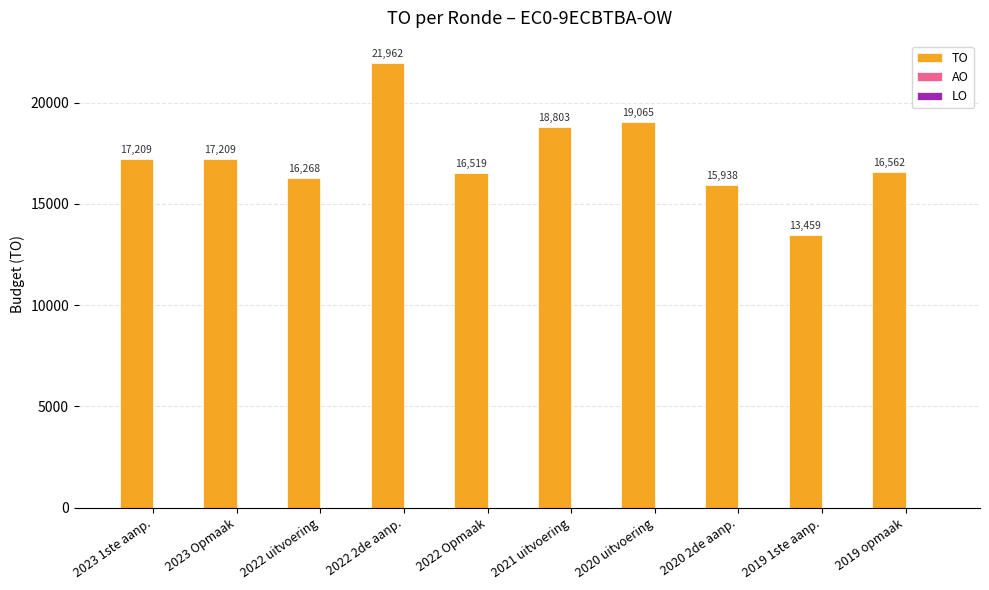

Which label corresponds to the largest value in the chart?

2022 2de aanp.